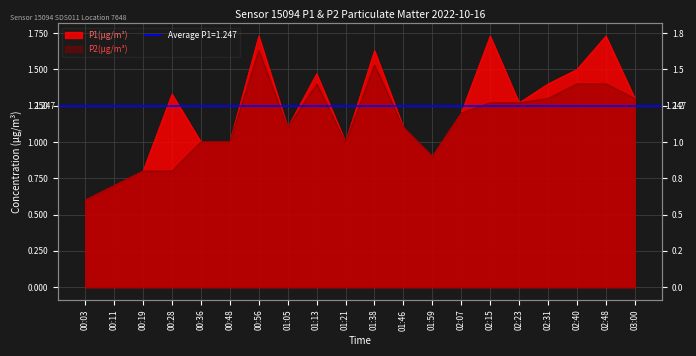

True or false: P2 and P1 intersect in this chart.

False